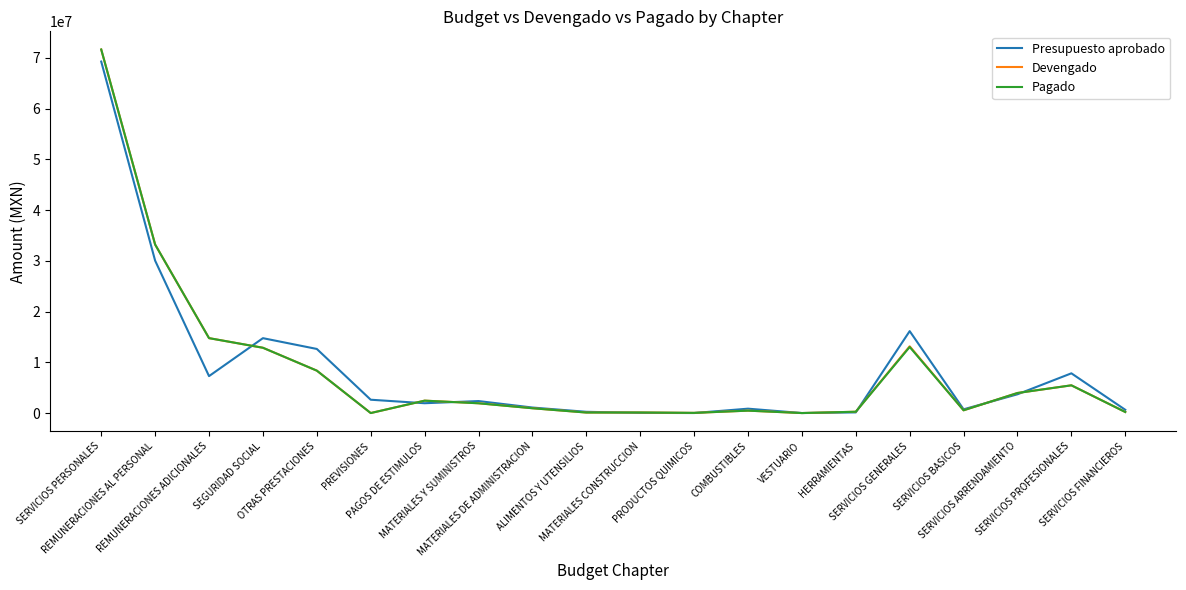

What is the maximum value shown in the chart?

71624848.8